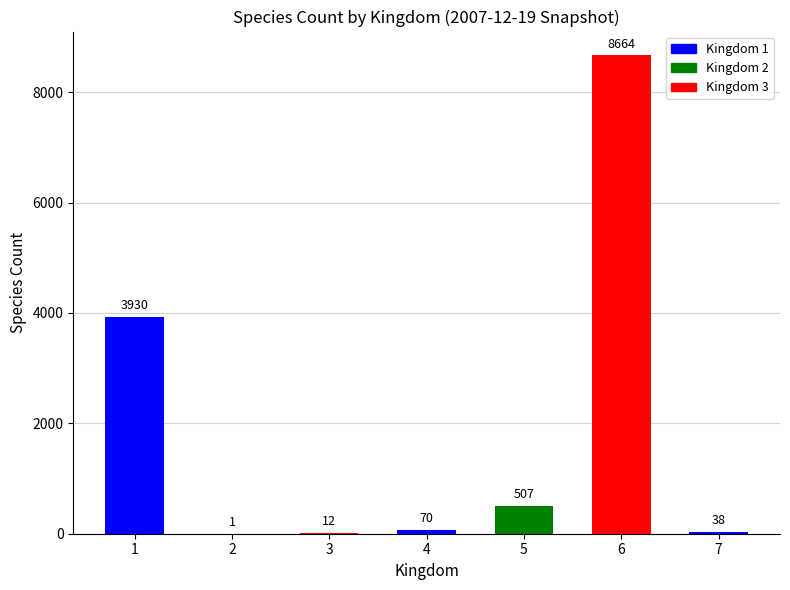

The chart shows a value of 1 at 2. True or false?

True